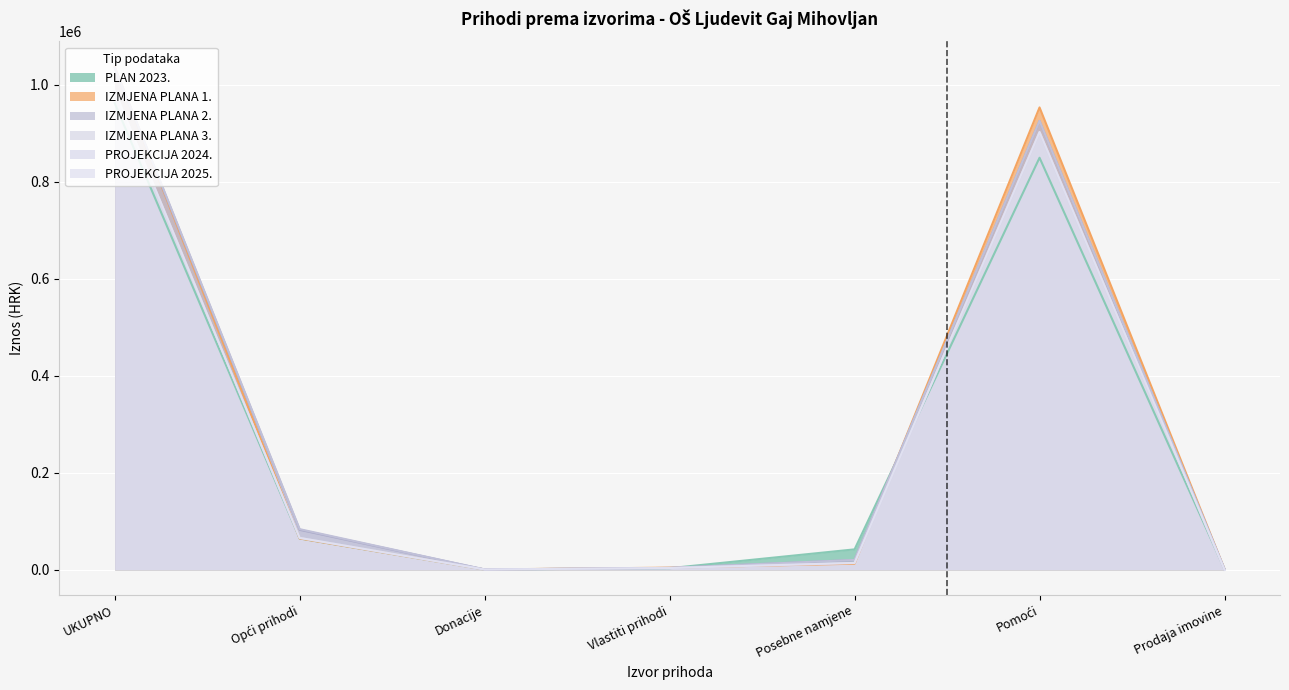

The IZMJENA PLANA 2. series shows 1471 at Prodaja imovine. True or false?

True